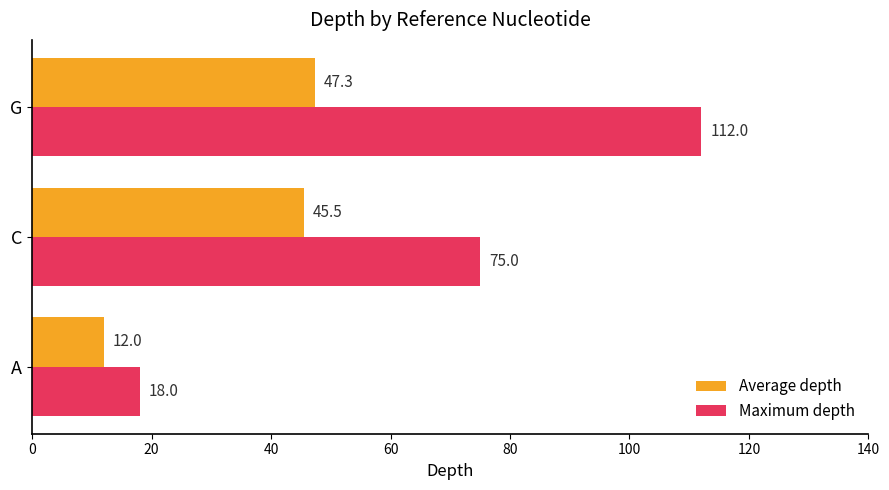

The Average depth series shows 47.3 at G. True or false?

True